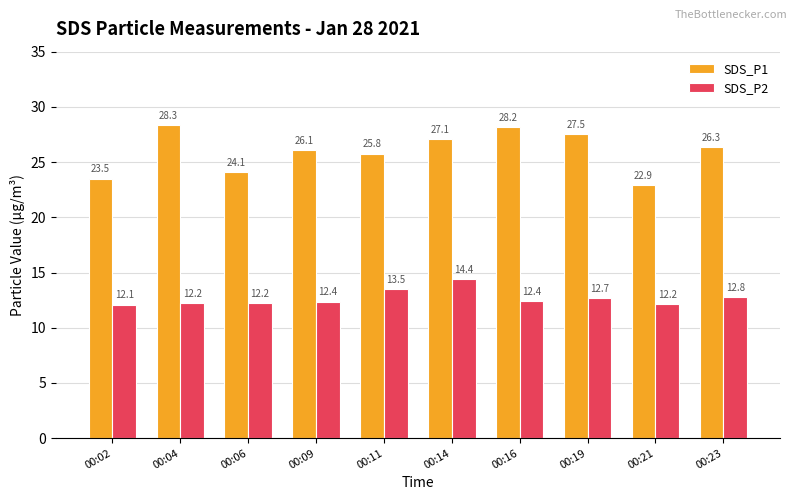

What value does the SDS_P1 series have at 00:06?

24.1